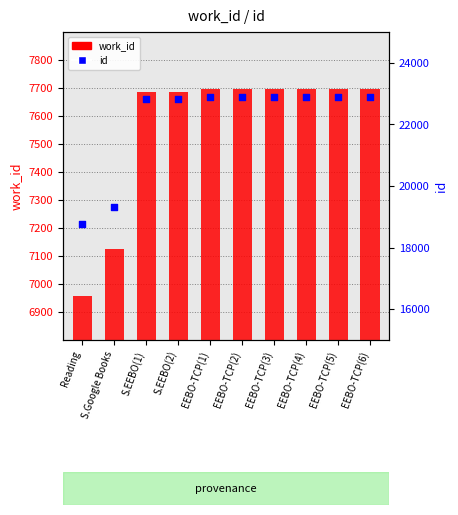

Which series has the largest total across all categories?

id